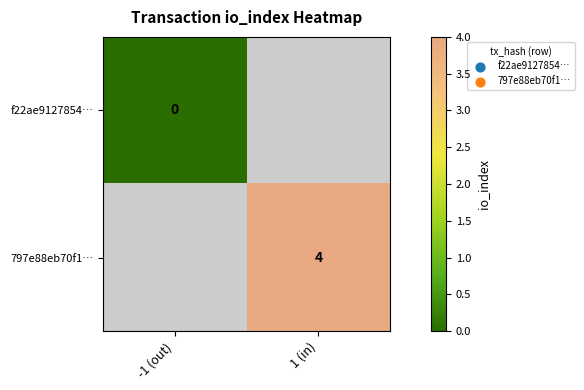

How many data points does each series have?

2